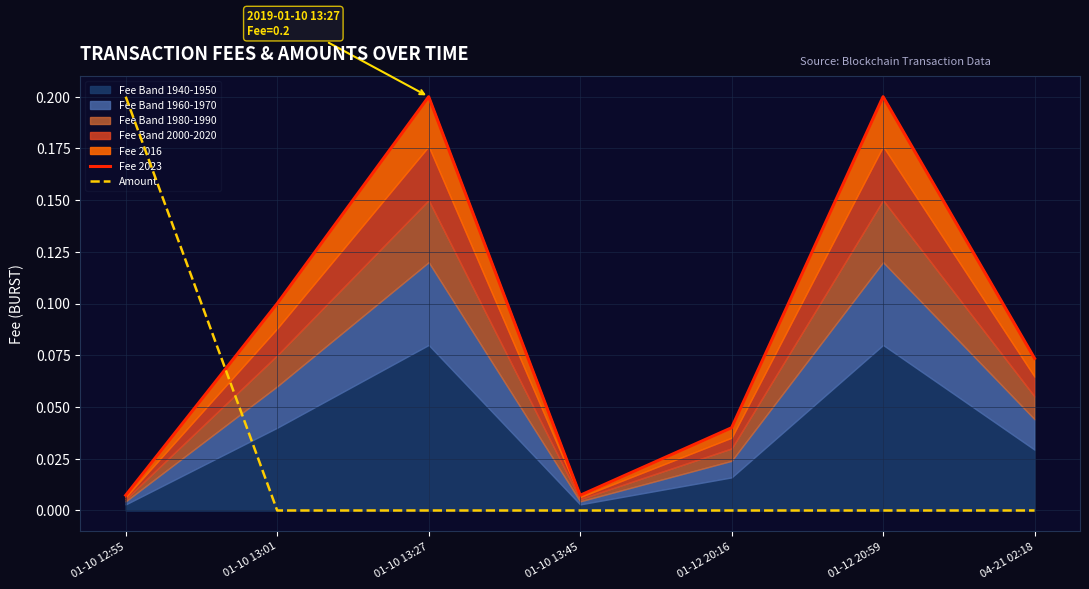

True or false: Fee 2023 has a value of 0.3 at 01-10 13:27.

False